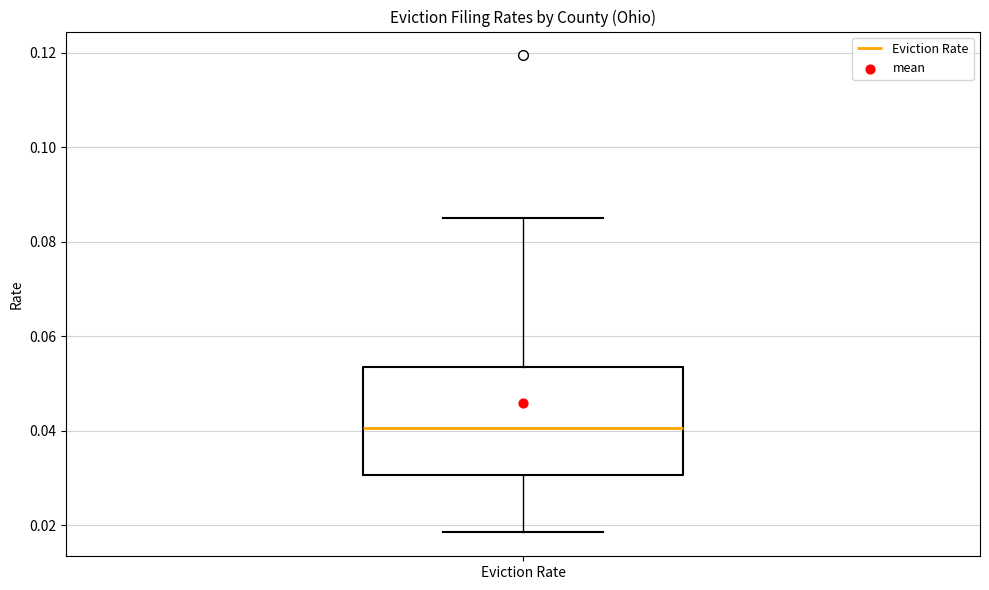

Where does the median line of the box for Eviction Rate sit on the y-axis? The values are not printed on the chart, so give them approximately, as read against the axis.

0.040